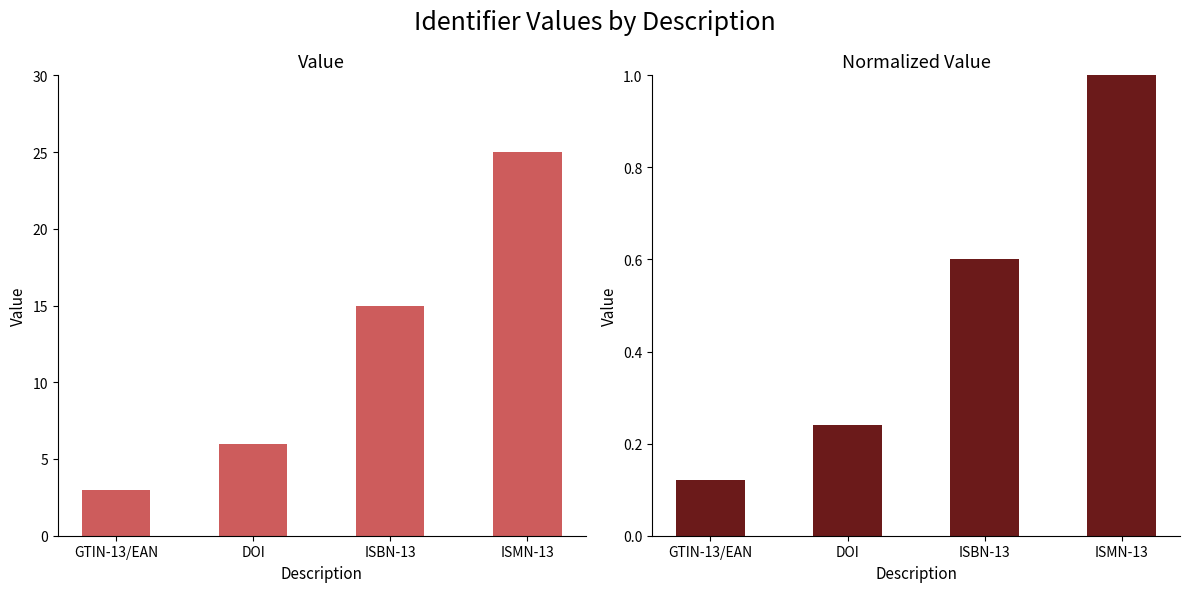

What is the minimum value for Value?

3.0